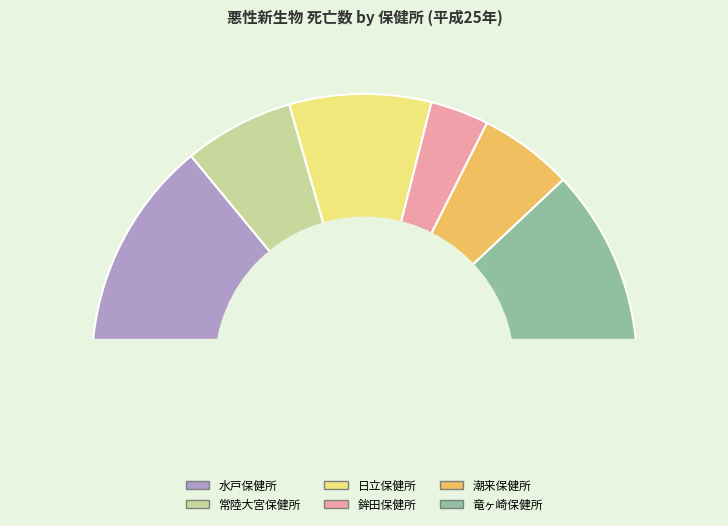

What is the change in value from 水戸保健所 to 日立保健所?

-530